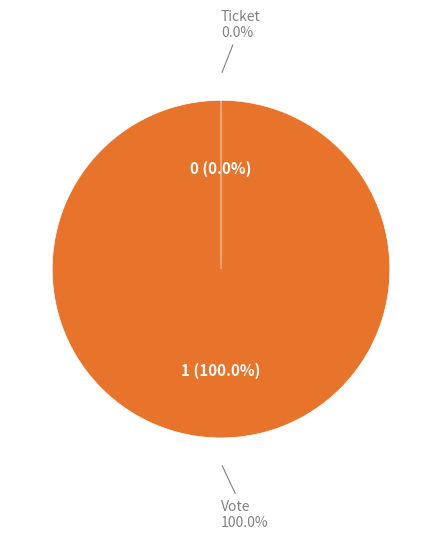

Is it true that Ticket is 1% of the pie?

False